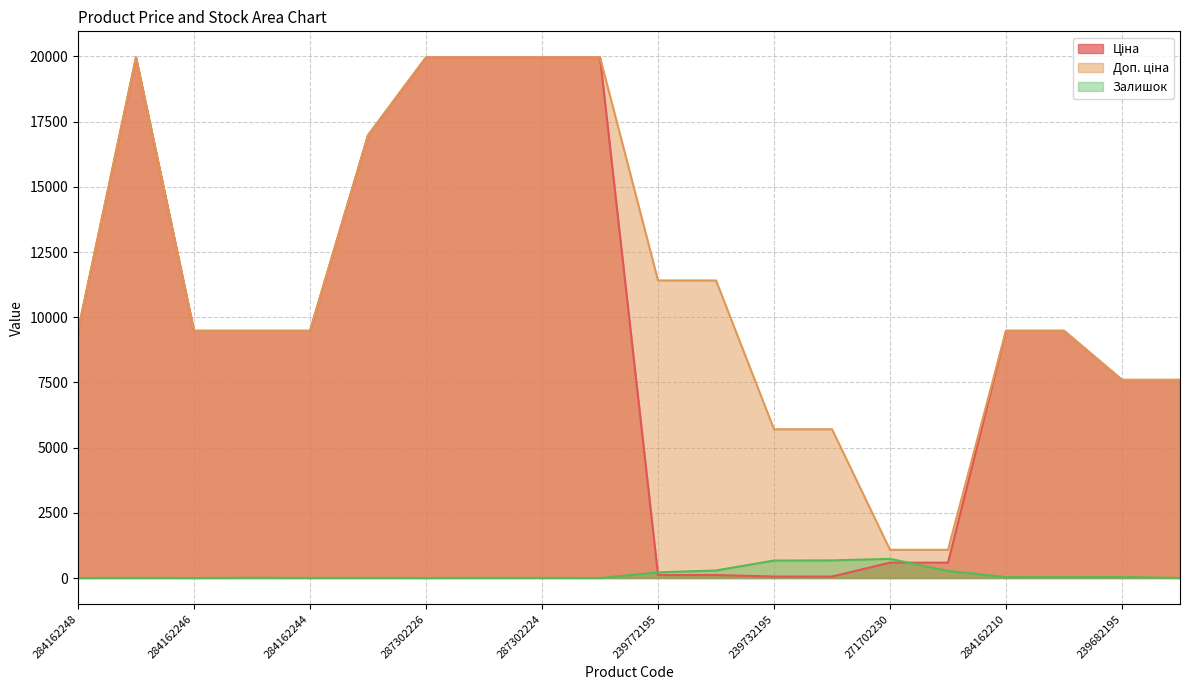

Where is Ціна nearest to the value 10010?

284162248